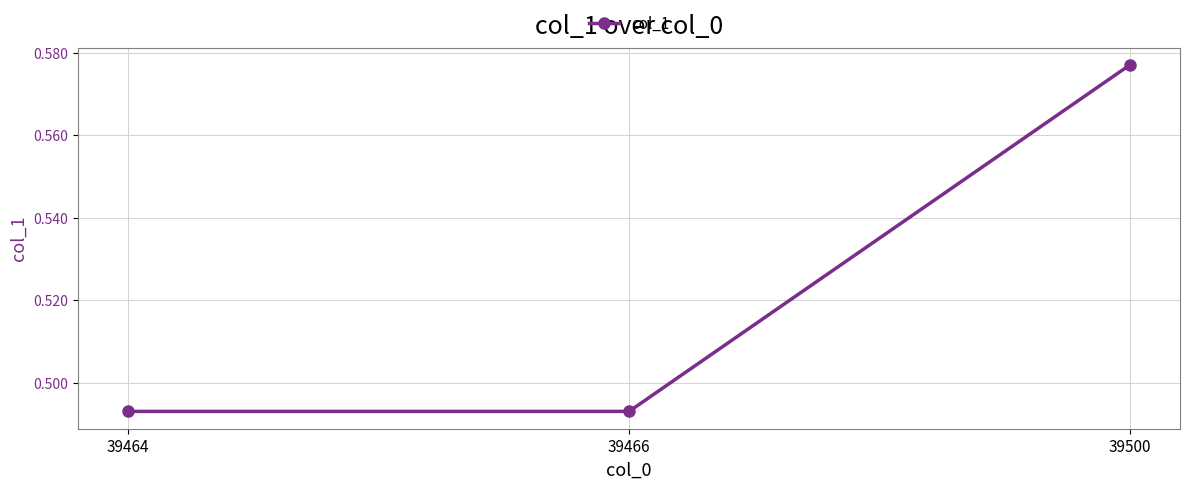

How many values are between 0 and 1?

3